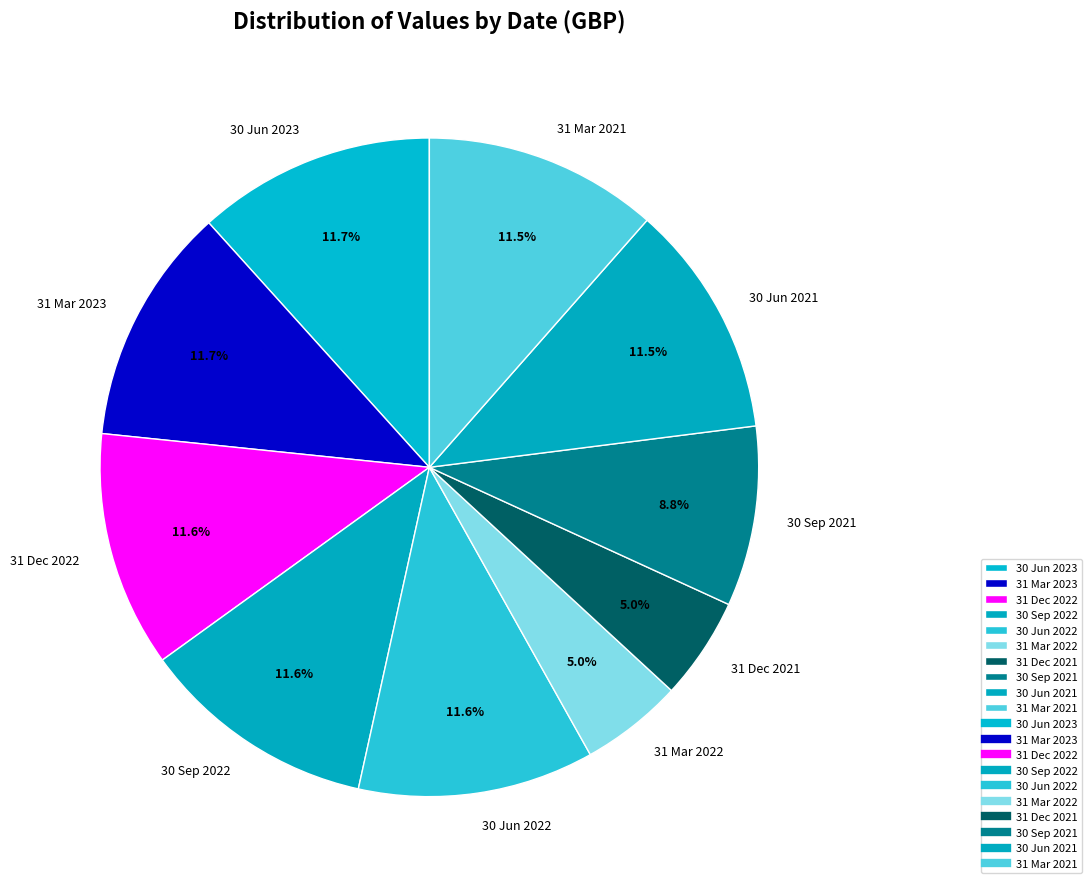

What percentage do 31 Mar 2022 and 30 Jun 2022 together represent?

16.6%